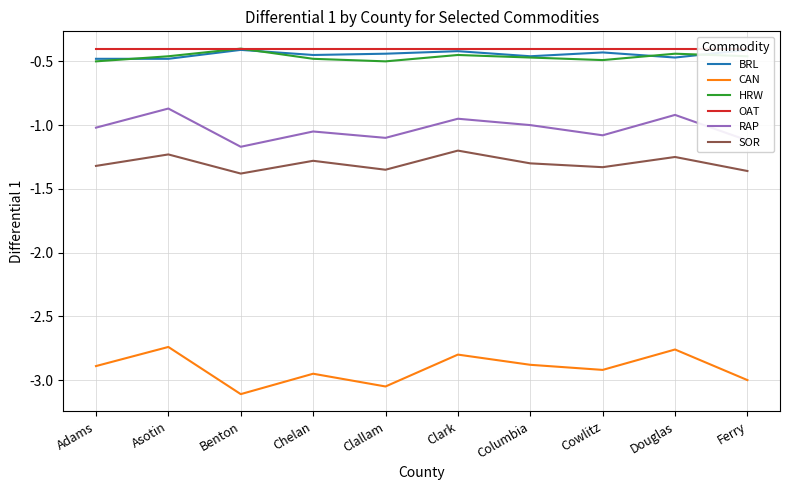

Reading left to right, what are all the values shown in this chart?

BRL: Adams=-0.5	Asotin=-0.5	Benton=-0.4	Chelan=-0.5	Clallam=-0.4	Clark=-0.4	Columbia=-0.5	Cowlitz=-0.4	Douglas=-0.5	Ferry=-0.4
CAN: Adams=-2.9	Asotin=-2.7	Benton=-3.1	Chelan=-3.0	Clallam=-3.0	Clark=-2.8	Columbia=-2.9	Cowlitz=-2.9	Douglas=-2.8	Ferry=-3.0
HRW: Adams=-0.5	Asotin=-0.5	Benton=-0.4	Chelan=-0.5	Clallam=-0.5	Clark=-0.5	Columbia=-0.5	Cowlitz=-0.5	Douglas=-0.4	Ferry=-0.5
OAT: Adams=-0.4	Asotin=-0.4	Benton=-0.4	Chelan=-0.4	Clallam=-0.4	Clark=-0.4	Columbia=-0.4	Cowlitz=-0.4	Douglas=-0.4	Ferry=-0.4
RAP: Adams=-1.0	Asotin=-0.9	Benton=-1.2	Chelan=-1.1	Clallam=-1.1	Clark=-0.9	Columbia=-1.0	Cowlitz=-1.1	Douglas=-0.9	Ferry=-1.1
SOR: Adams=-1.3	Asotin=-1.2	Benton=-1.4	Chelan=-1.3	Clallam=-1.4	Clark=-1.2	Columbia=-1.3	Cowlitz=-1.3	Douglas=-1.2	Ferry=-1.4